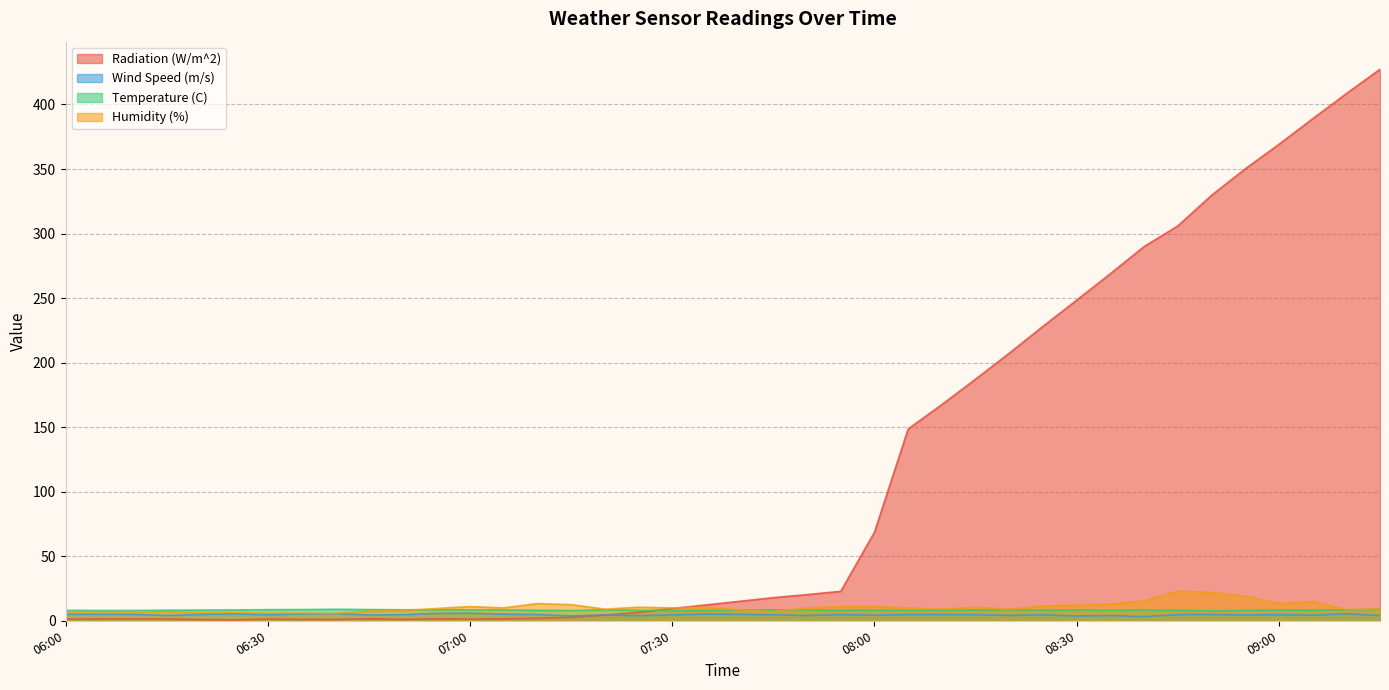

Rank the series at 08:50 from lowest to highest value.

Wind Speed (m/s), Temperature (C), Humidity (%), Radiation (W/m^2)